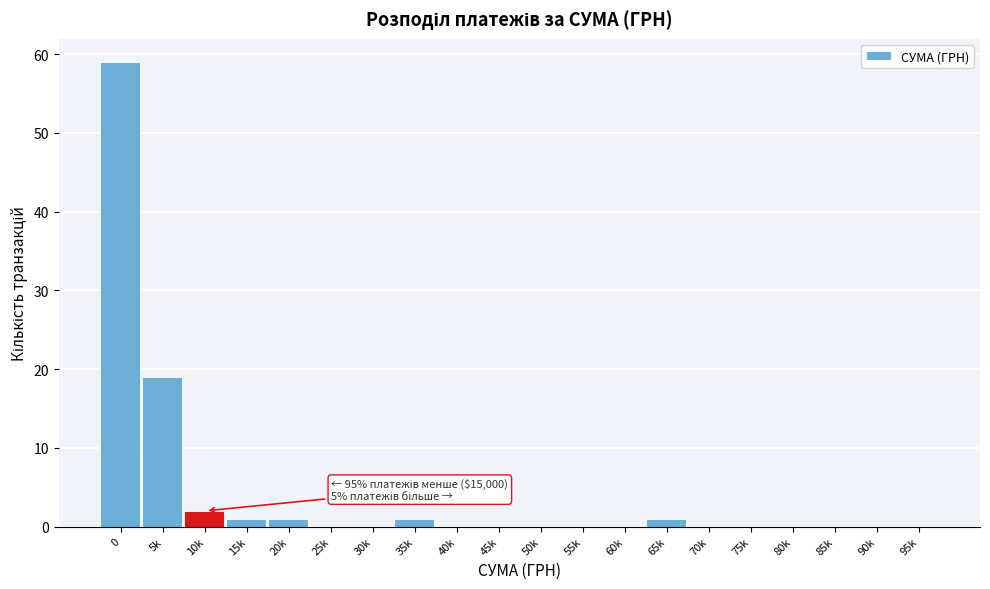

Reading right to left, what are all the values shown in this chart?

95k=0	90k=0	85k=0	80k=0	75k=0	70k=0	65k=1	60k=0	55k=0	50k=0	45k=0	40k=0	35k=1	30k=0	25k=0	20k=1	15k=1	10k=2	5k=19	0=59